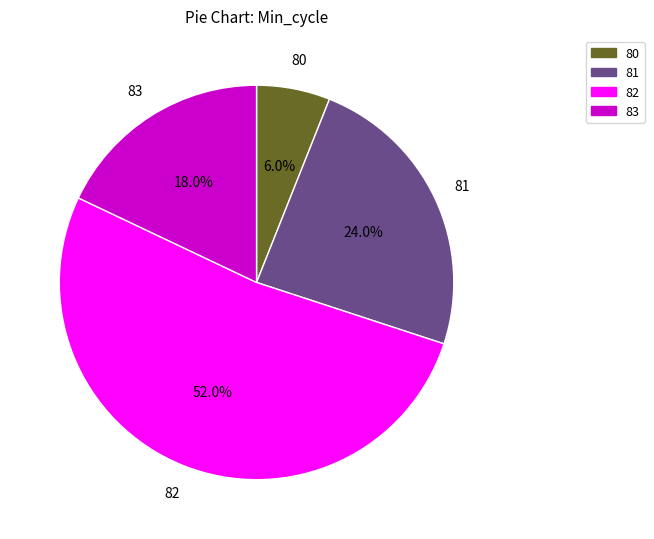

What percentage do 82 and 80 together represent?

58.0%